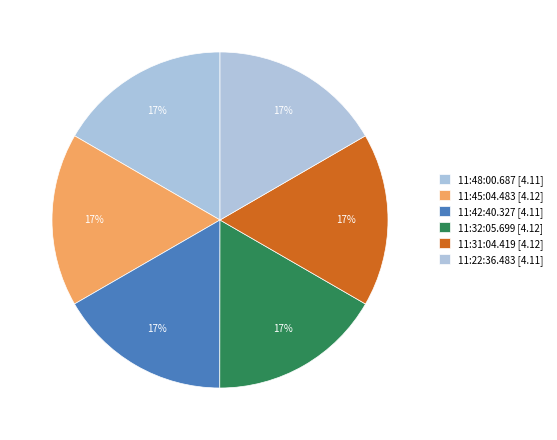

How many segments does this pie chart have?

6